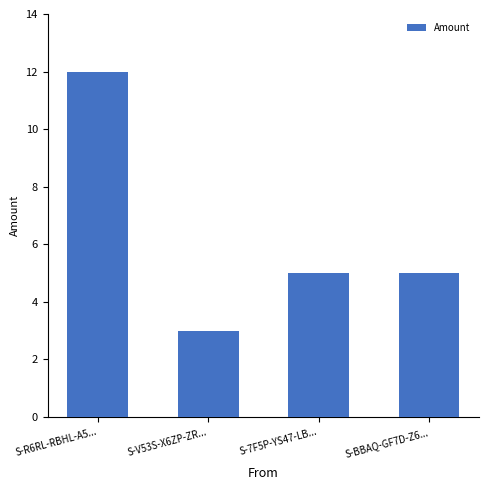

Which label corresponds to the smallest value in the chart?

S-V53S-X6ZP-ZR...